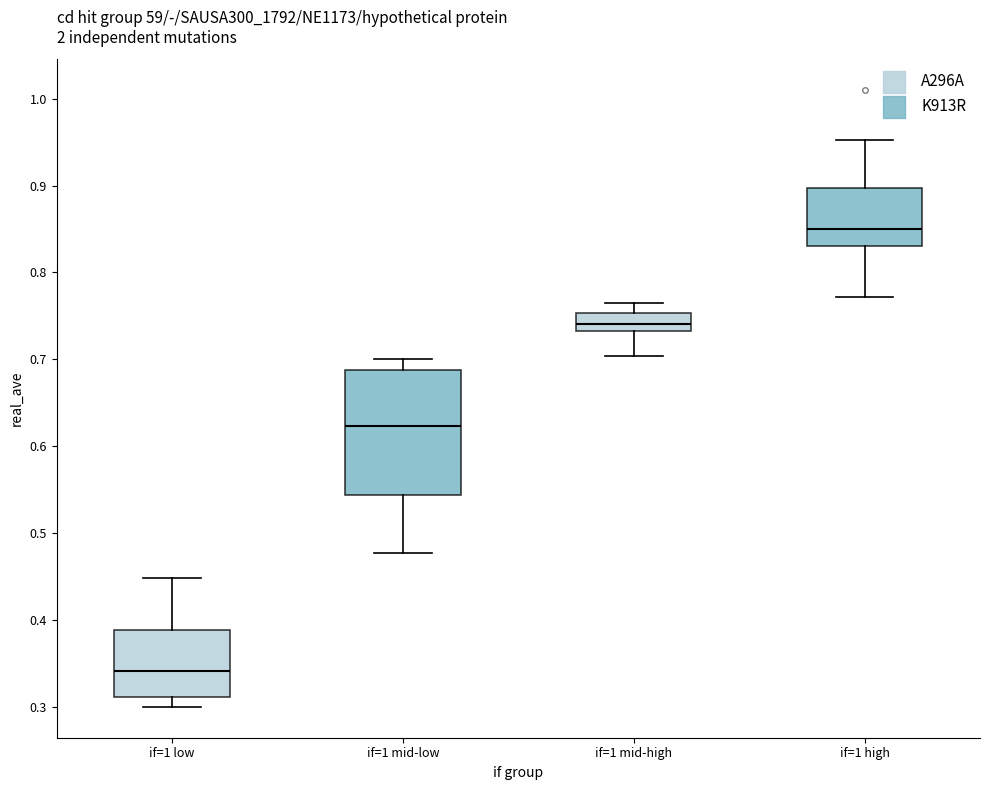

Reading left to right, read every box against the y-axis: the position of its median line, the range the box covers, and the ends of its whiskers. The values are not printed on the chart, so give them approximately, as read against the axis.

if=1 low: median 0.34, box 0.31 to 0.39, whiskers 0.30 to 0.45
if=1 mid-low: median 0.62, box 0.54 to 0.69, whiskers 0.48 to 0.70
if=1 mid-high: median 0.74, box 0.73 to 0.75, whiskers 0.70 to 0.76
if=1 high: median 0.85, box 0.83 to 0.90, whiskers 0.77 to 0.95